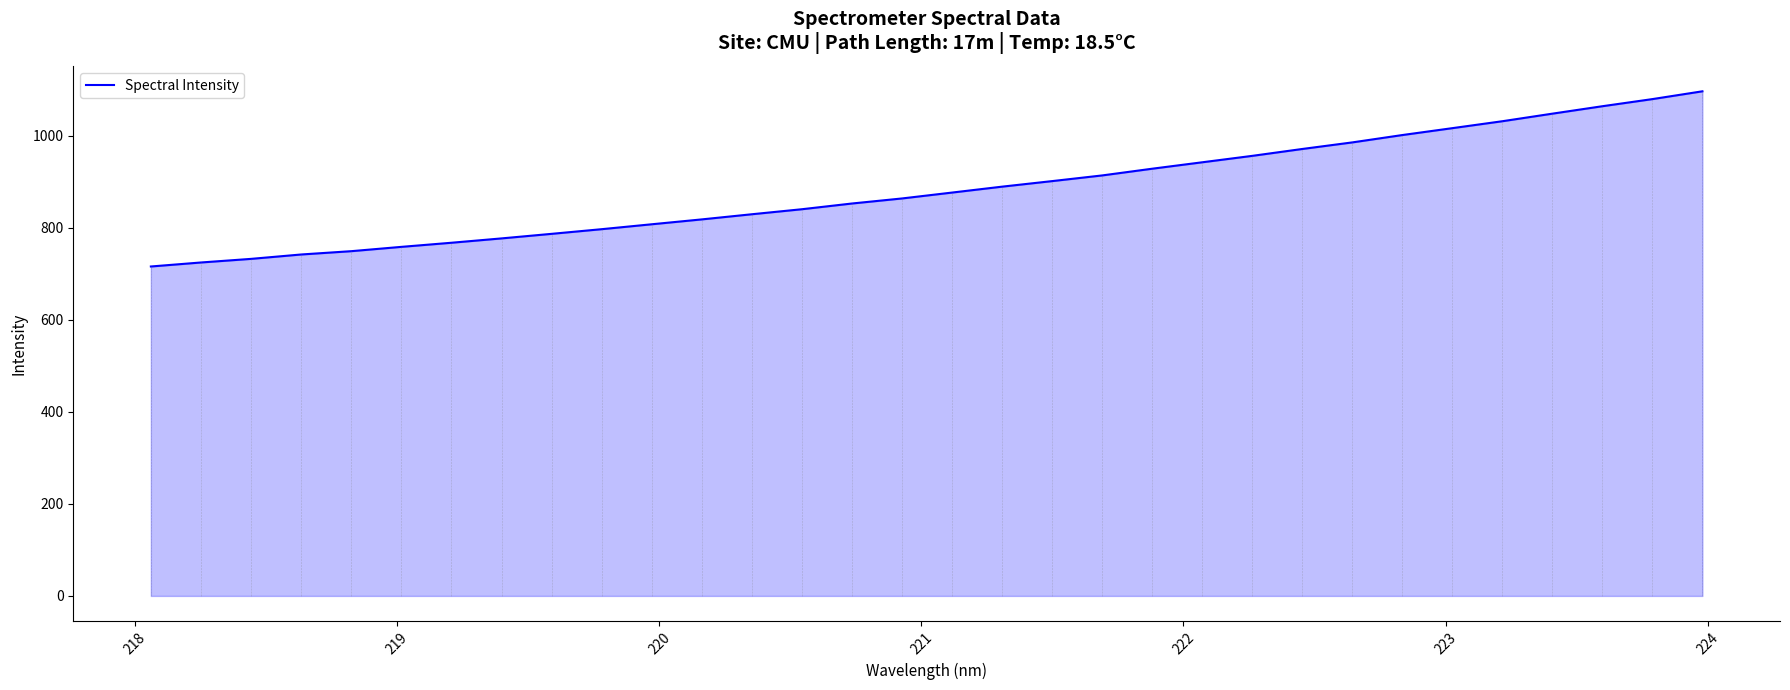

What is the maximum value shown in the chart?

1097.0